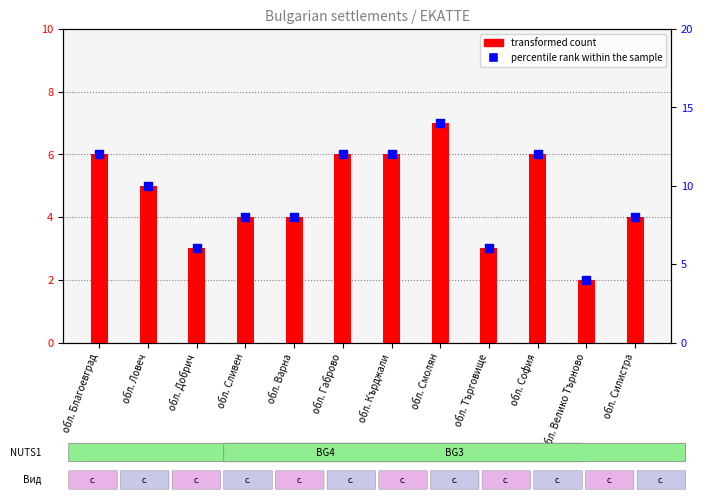

Which series has the largest total across all categories?

percentile rank within the sample